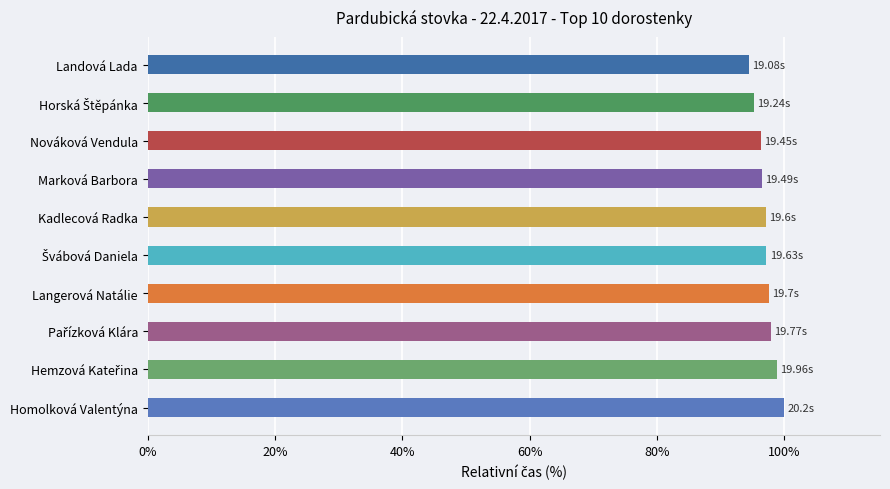

What is the label of the 3rd bar from the top?

Nováková Vendula